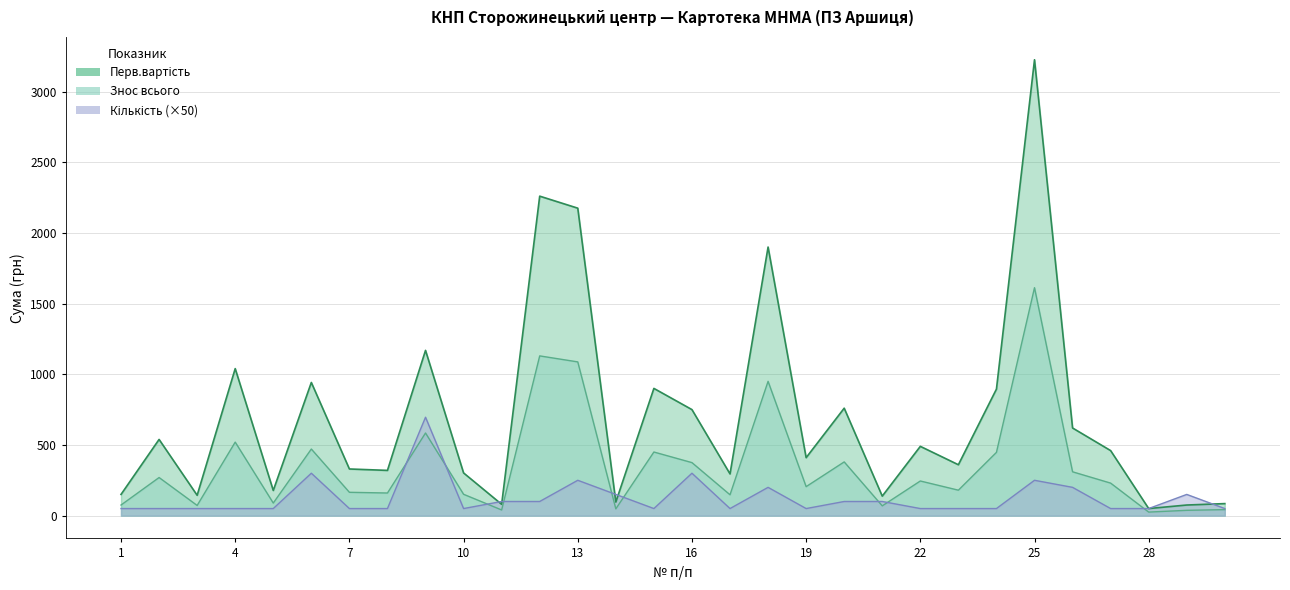

Is it true that Знос всього equals 272.2 at 8?

False